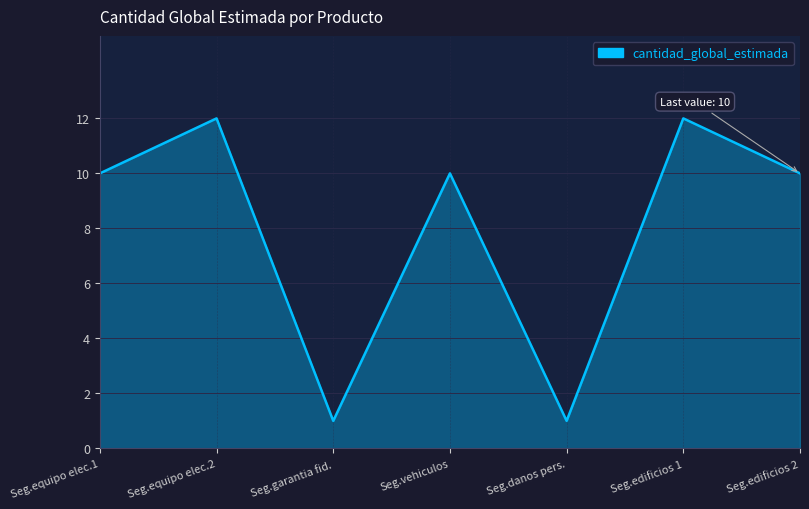

What is the average value?

8